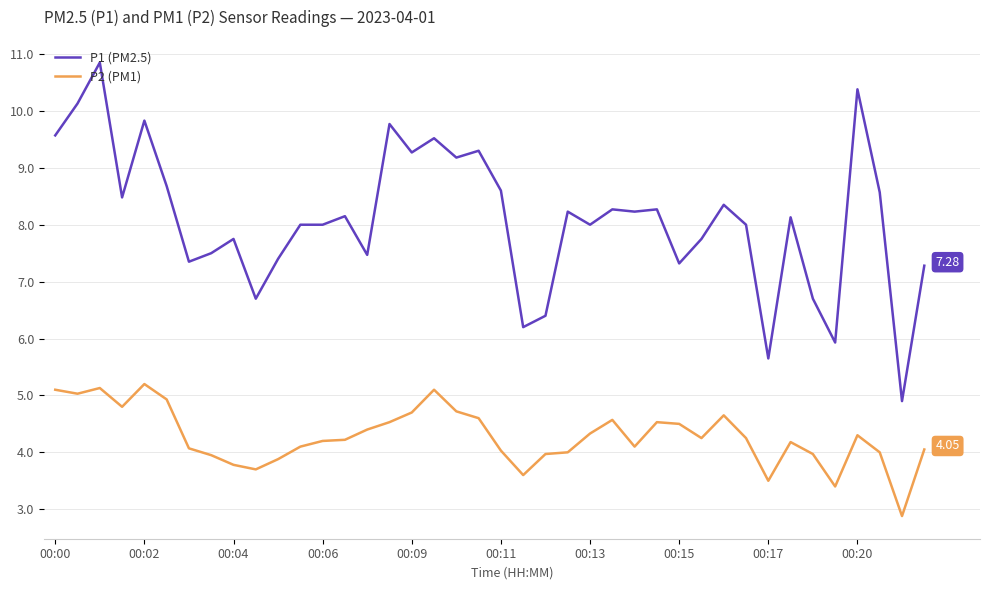

True or false: P1 (PM2.5) and P2 (PM1) intersect in this chart.

False